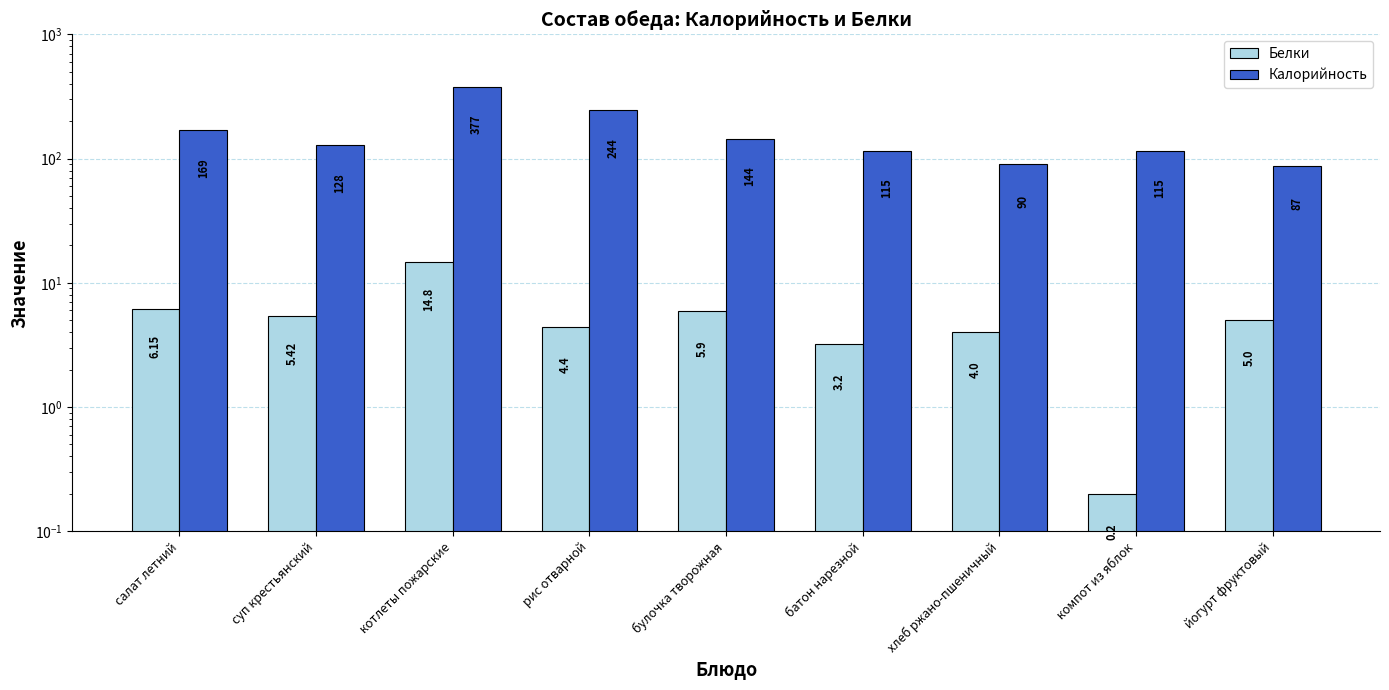

What is the difference between the Белки values at хлеб ржано-пшеничный and йогурт фруктовый?

1.0